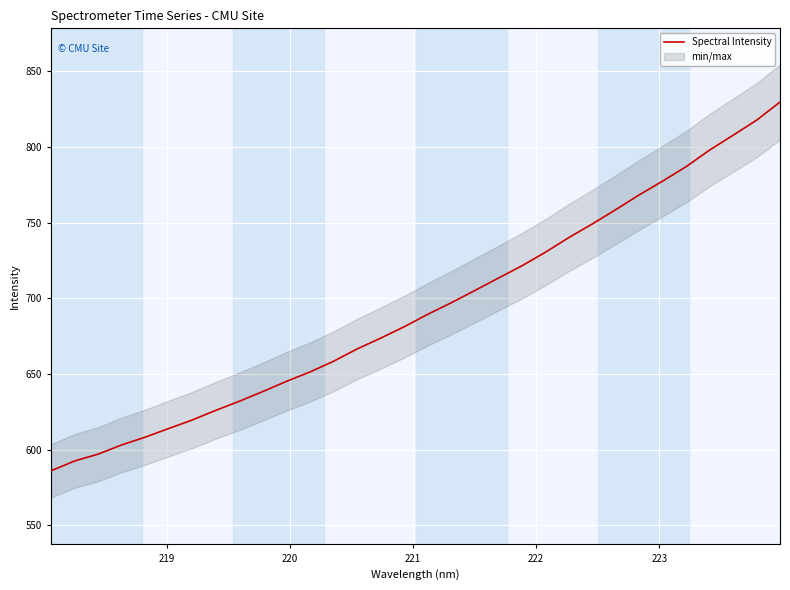

What is the highest value of the Spectral Intensity series?

829.7